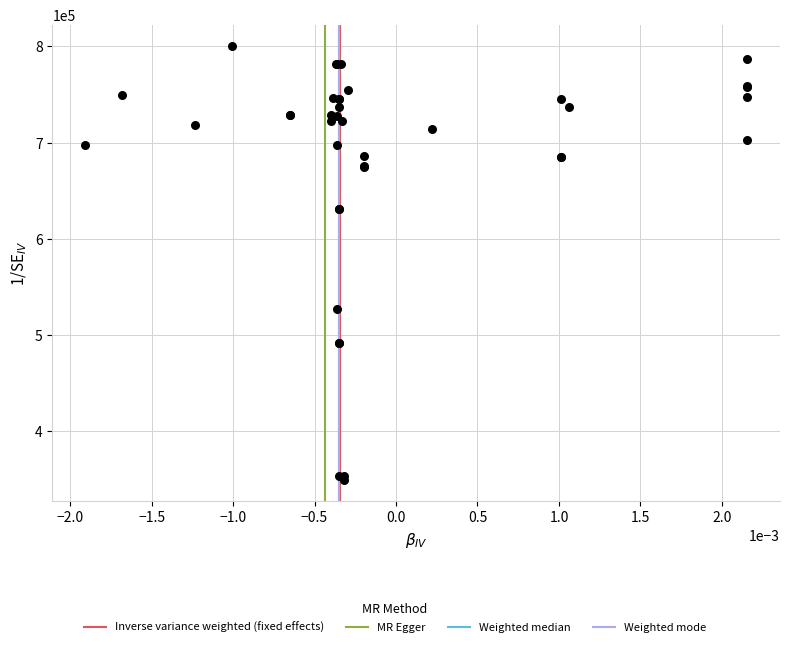

What Y value in the scatter plot is closest to 575000?

526848.8